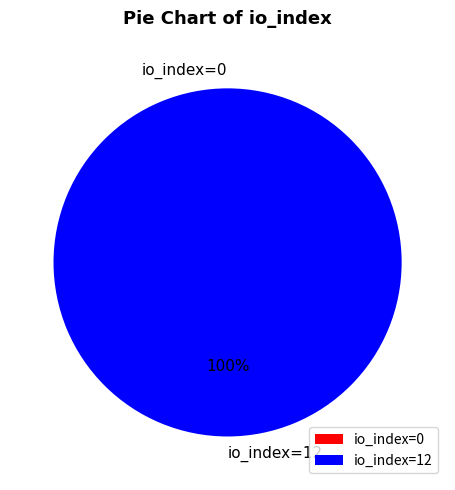

Is io_index=0 the majority of the pie?

No